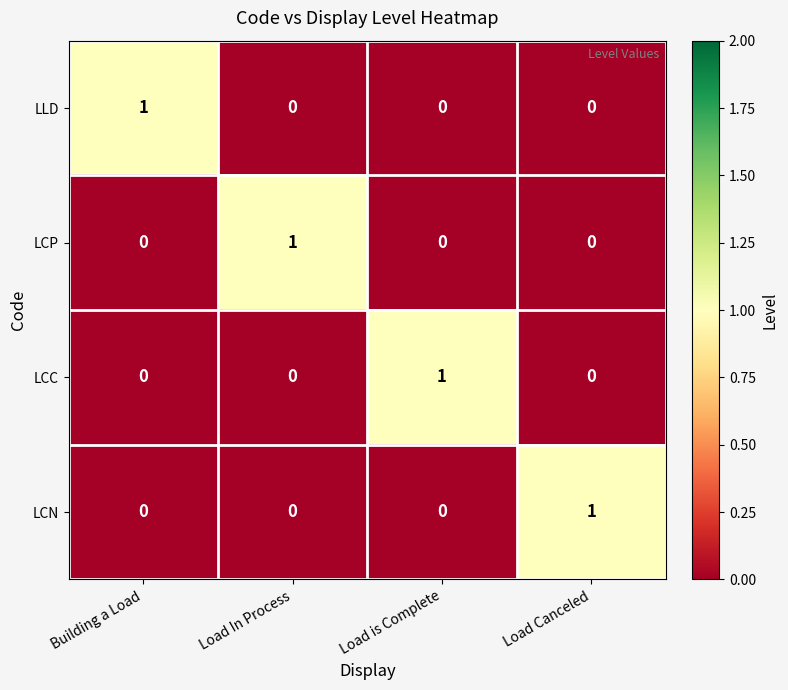

The LCN series shows 0 at Load is Complete. True or false?

True